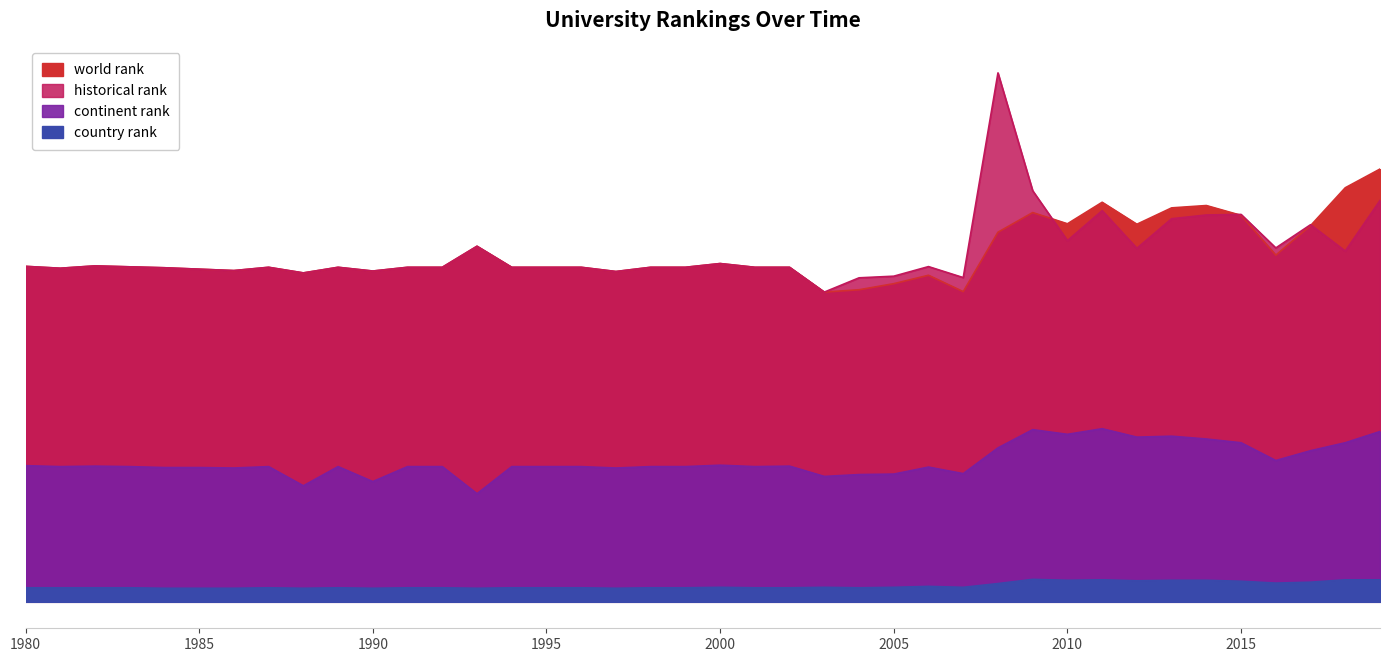

In country rank, how many points are lower than both neighbors (excluding endpoints)?

9